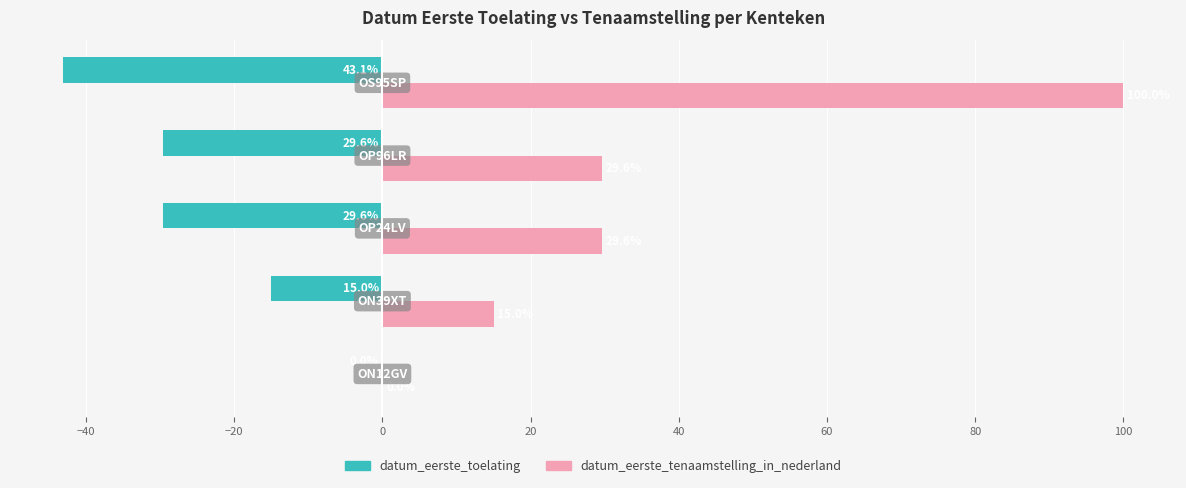

What is the maximum value for datum_eerste_tenaamstelling_in_nederland?

100.0